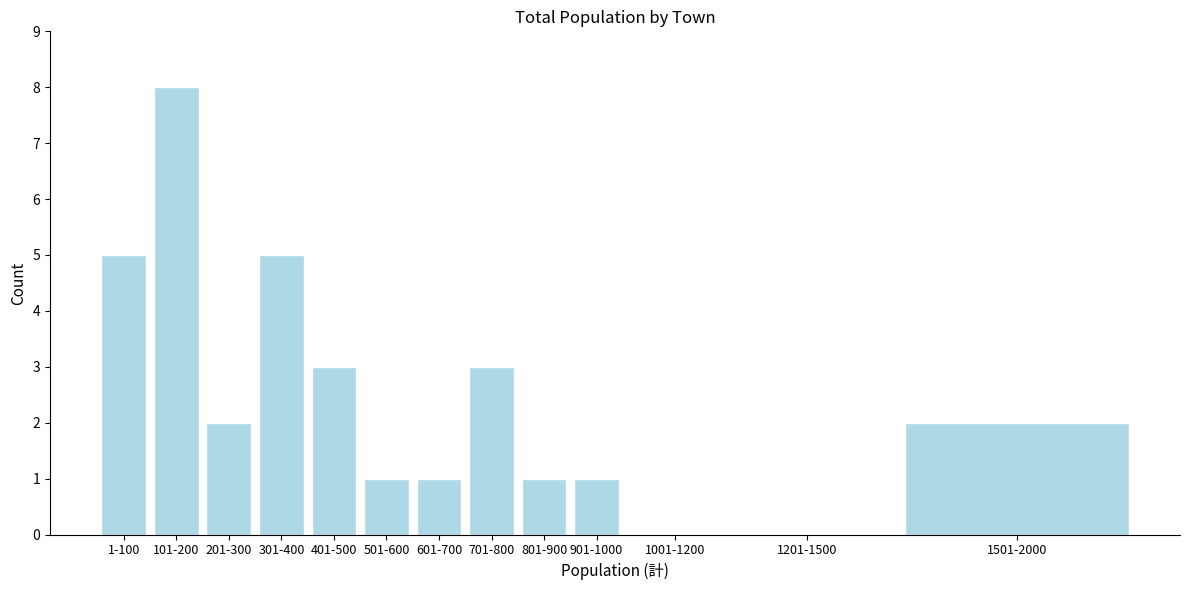

Reading right to left, what are all the values shown in this chart?

1501-2000=2	1201-1500=0	1001-1200=0	901-1000=1	801-900=1	701-800=3	601-700=1	501-600=1	401-500=3	301-400=5	201-300=2	101-200=8	1-100=5